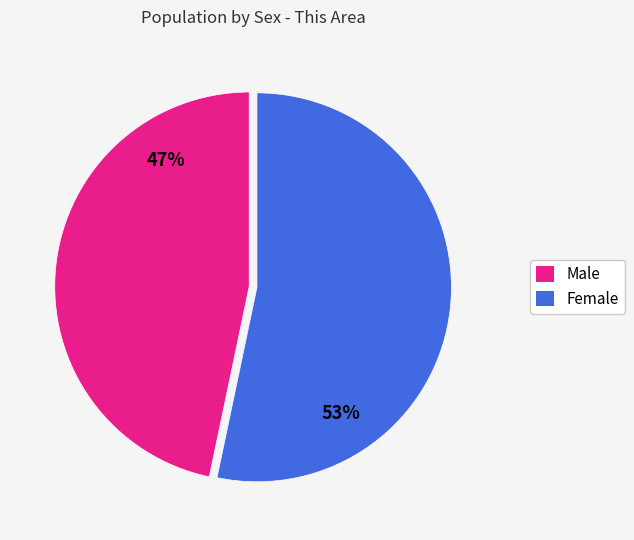

True or false: Female accounts for 53% of the total.

True